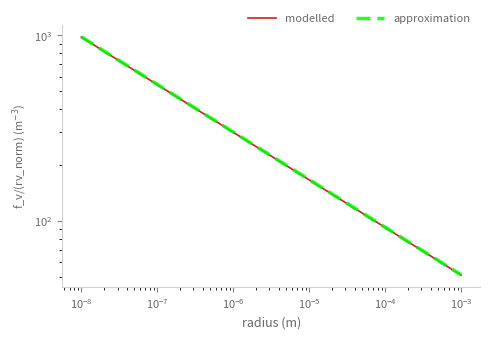

What is the average value of the modelled series?

320.1